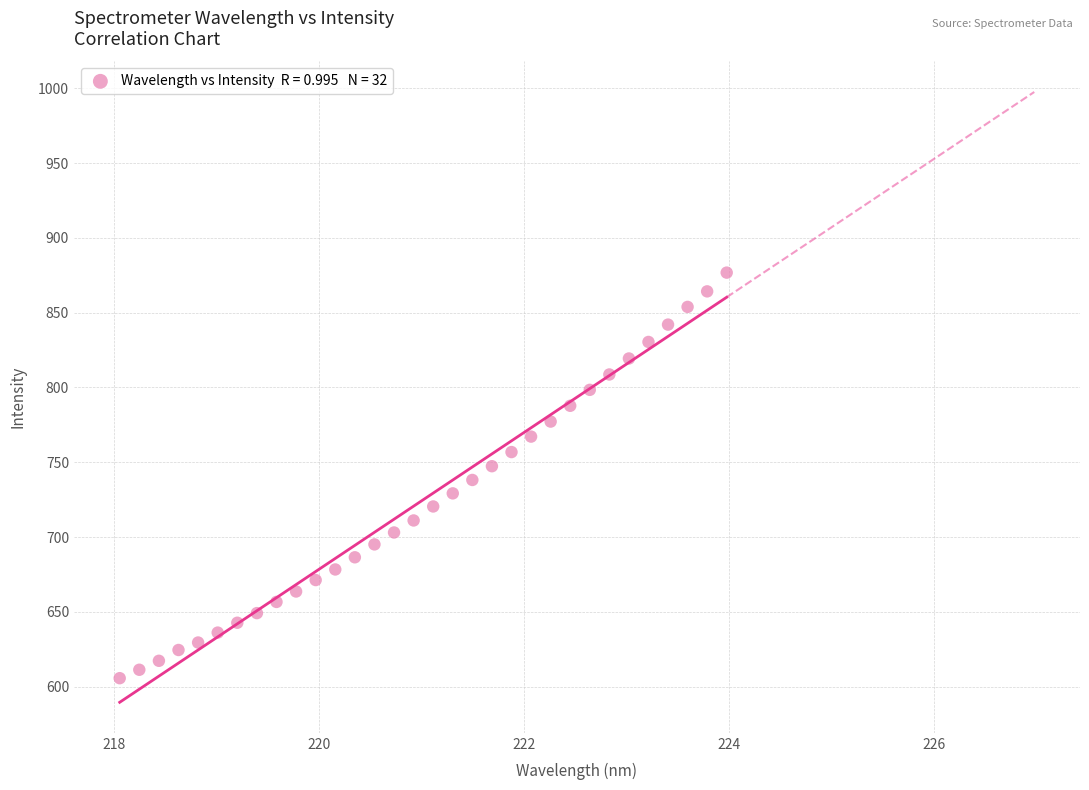

What is the range of X values (max minus min)?

5.9